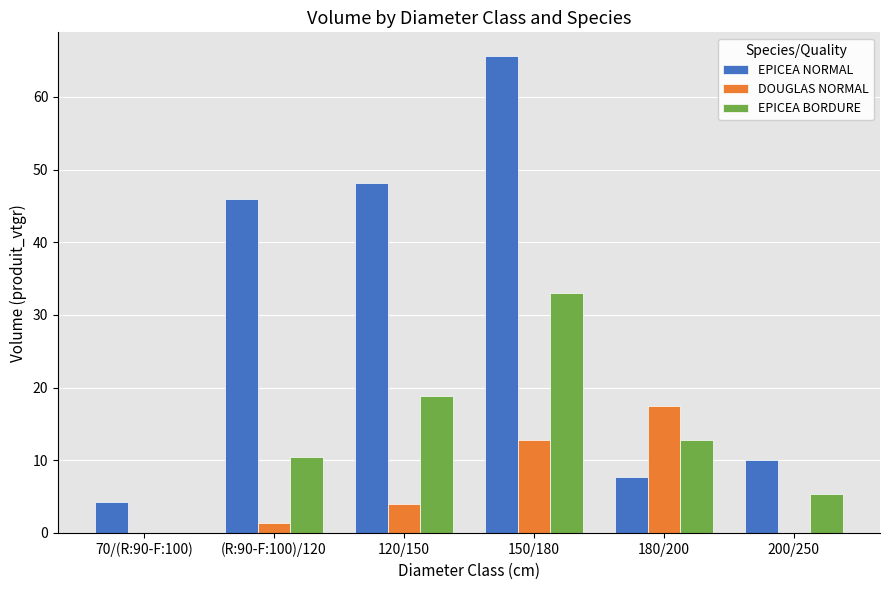

At which label does EPICEA BORDURE first exceed 12?

120/150